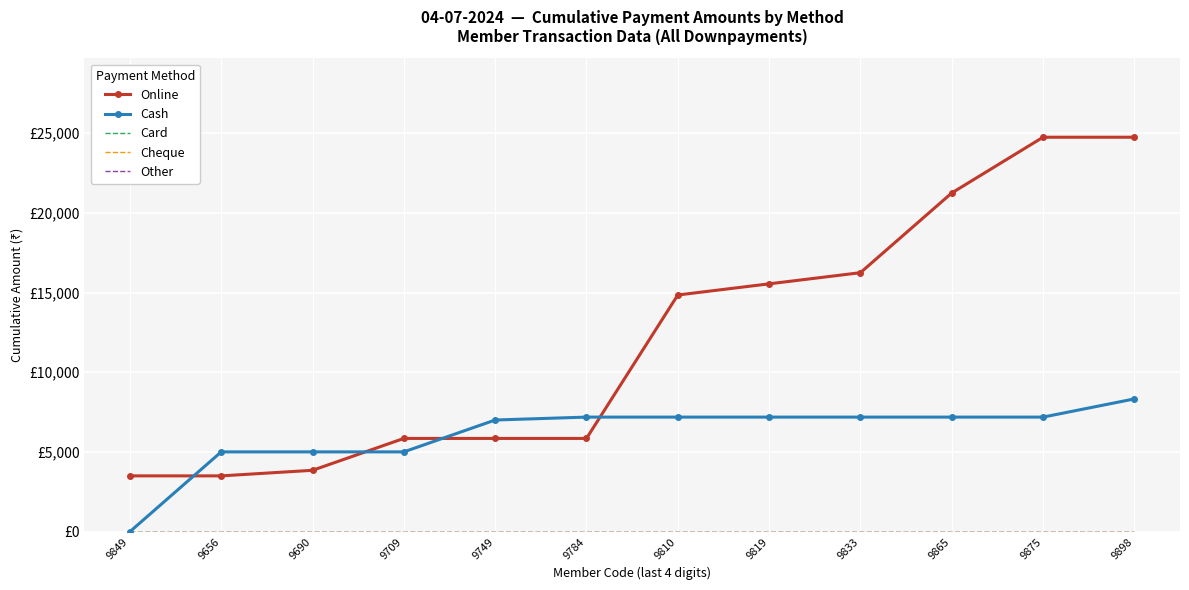

At 9875, list the series in order from smallest to largest.

Card, Cheque, Other, Cash, Online